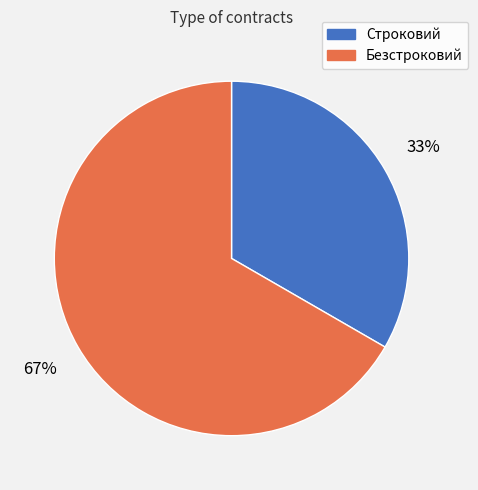

To the nearest percent, what is the combined percentage of Безстроковий and Строковий?

100%